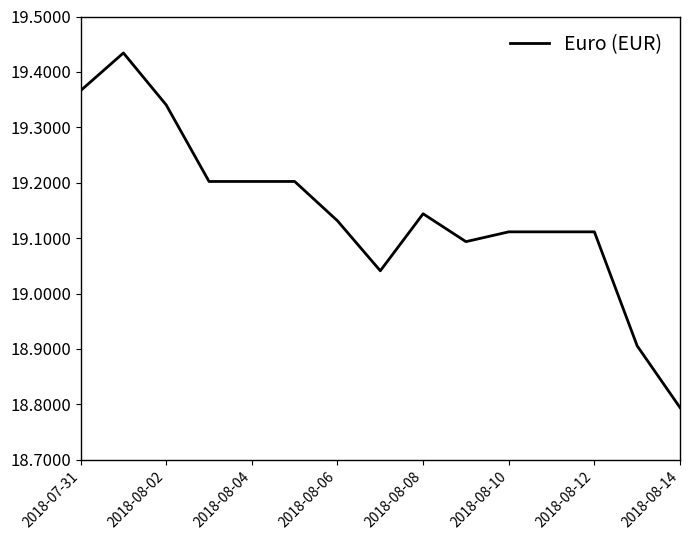

What is the smallest value displayed?

18.8